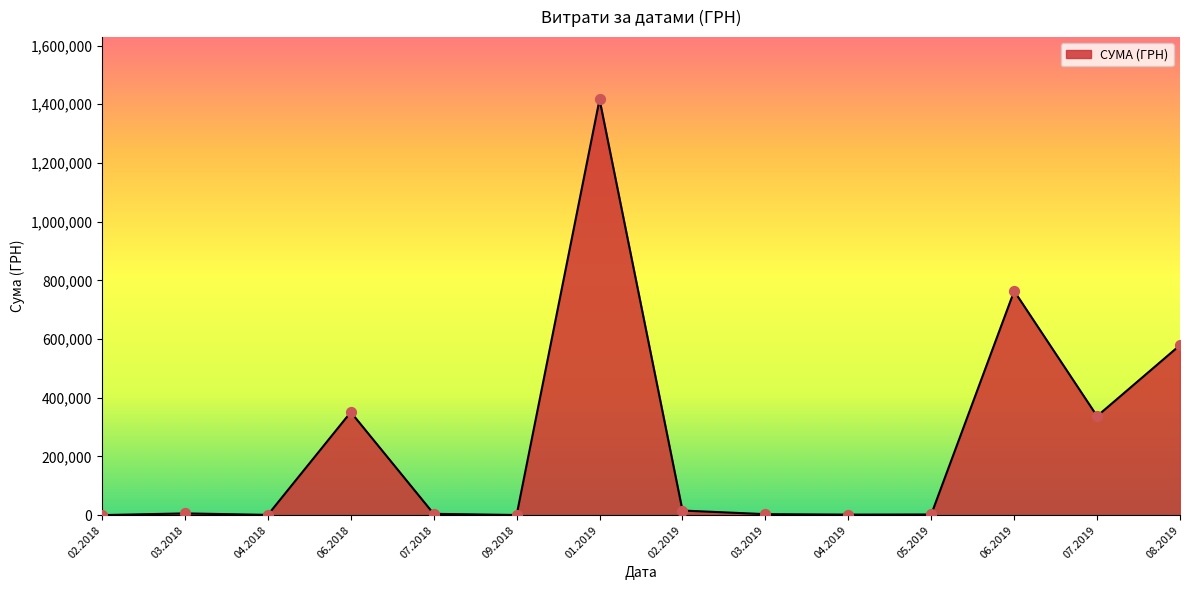

Is this an area chart (filled region under the line)?

Yes